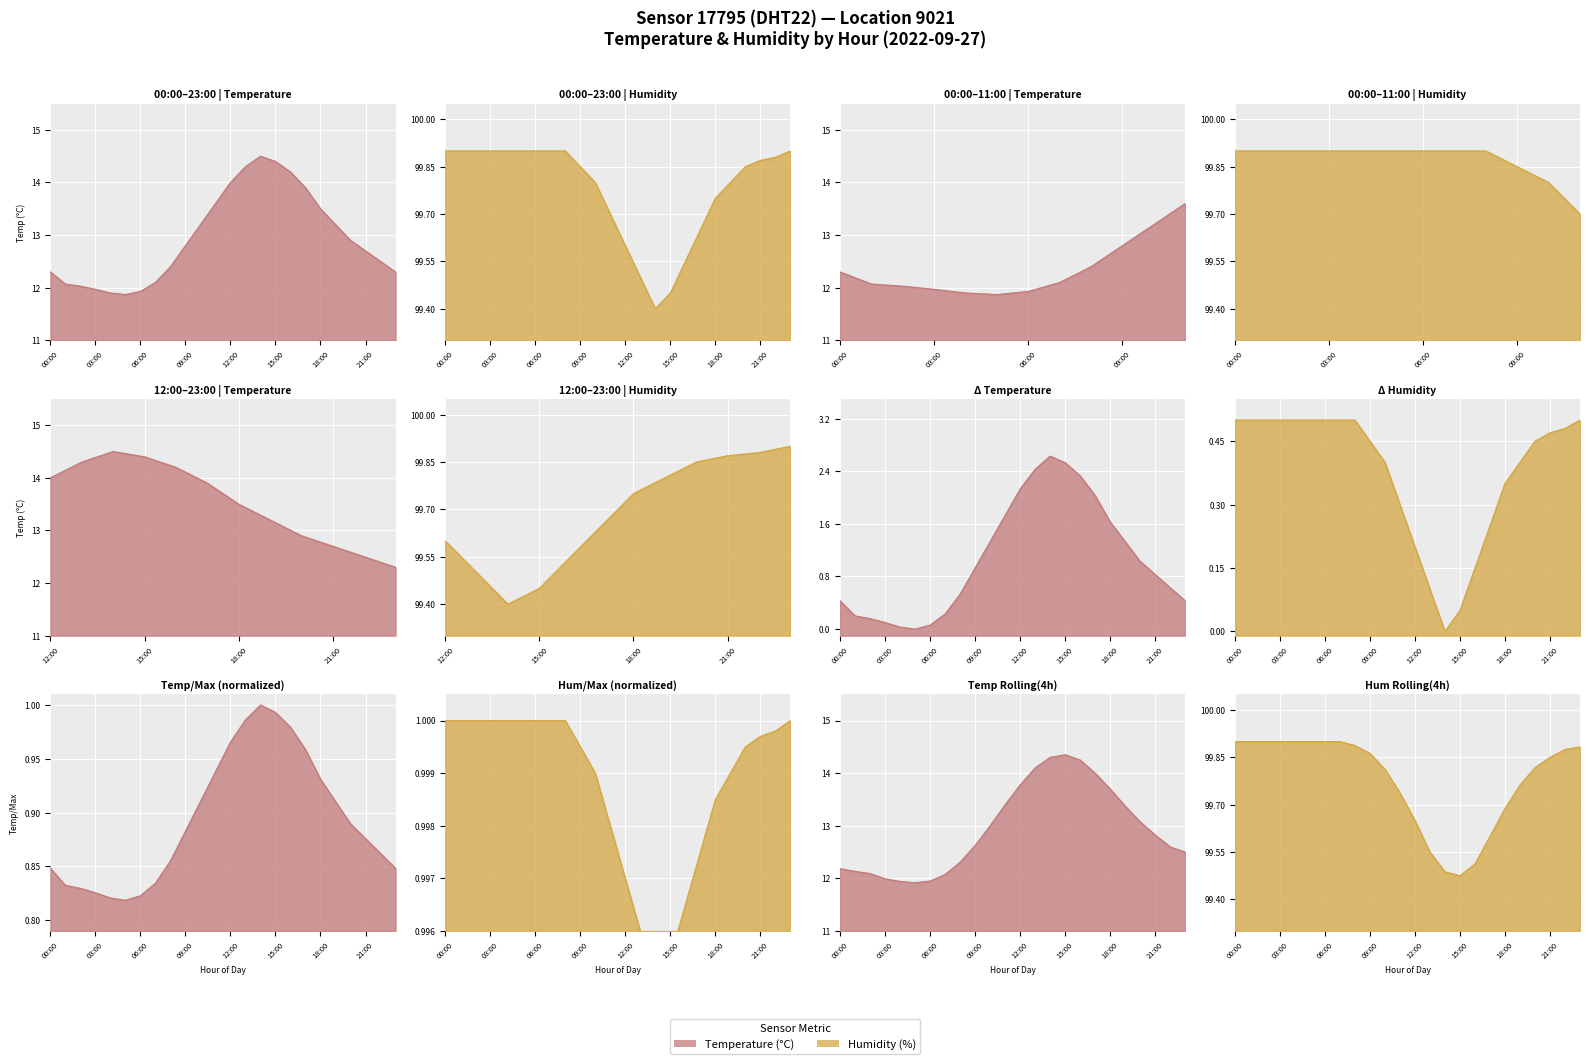

Which series has the largest range (max minus min)?

temperature